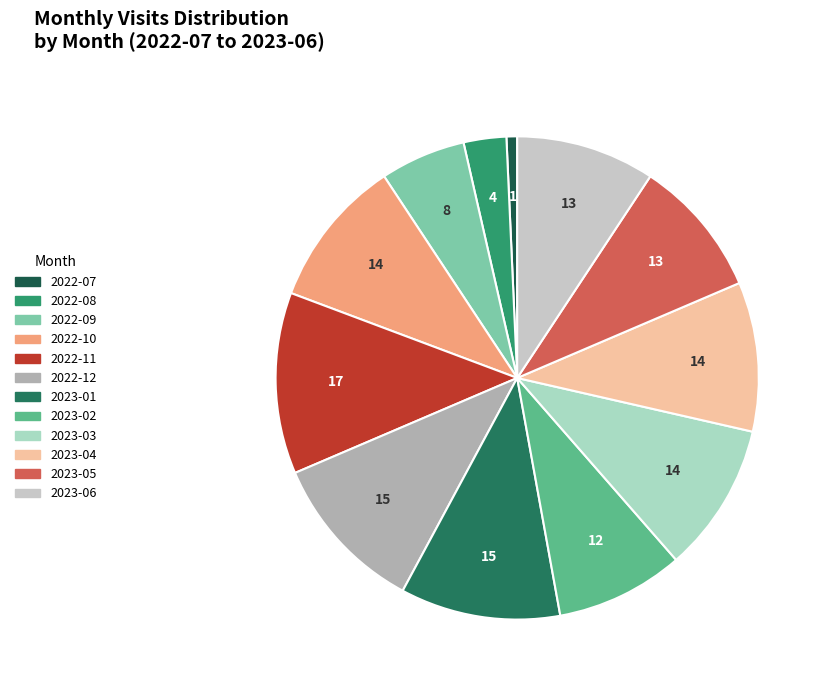

Which category has the biggest portion of the pie?

2022-11